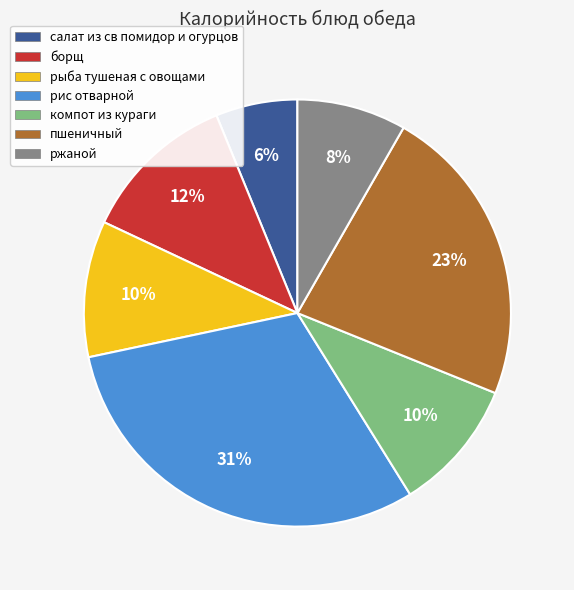

To the nearest percent, what is the average slice percentage?

14%